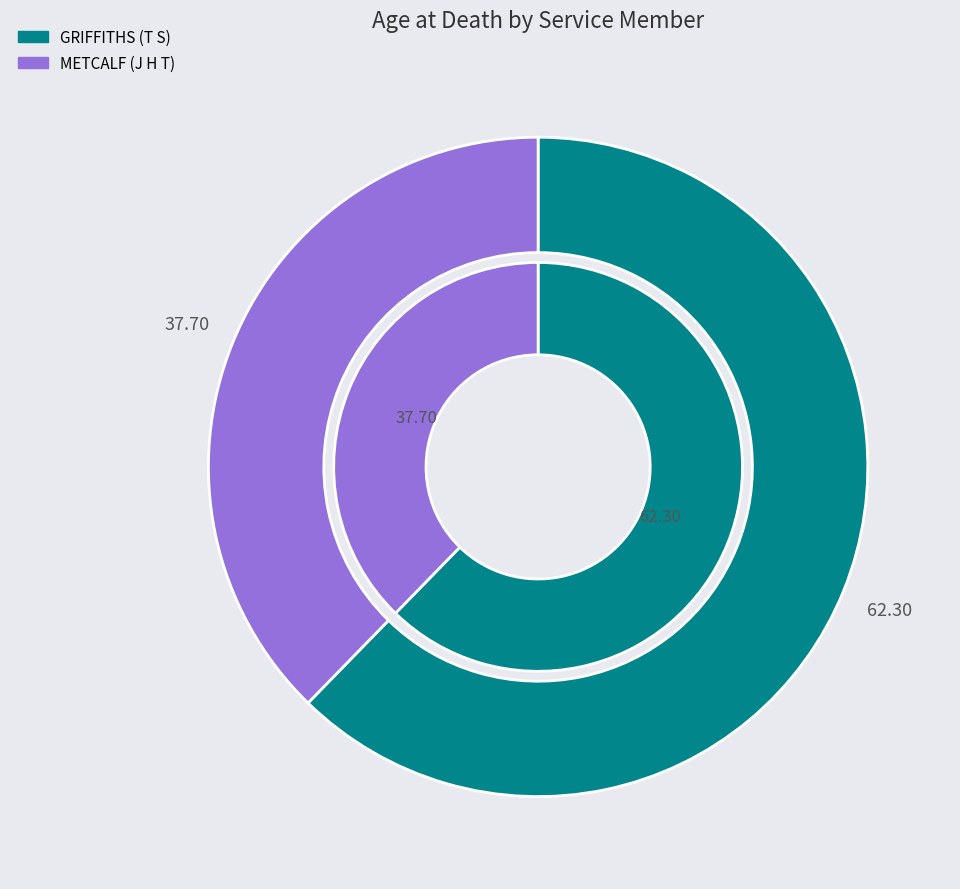

Does GRIFFITHS (T S) account for over 50% of the chart?

Yes